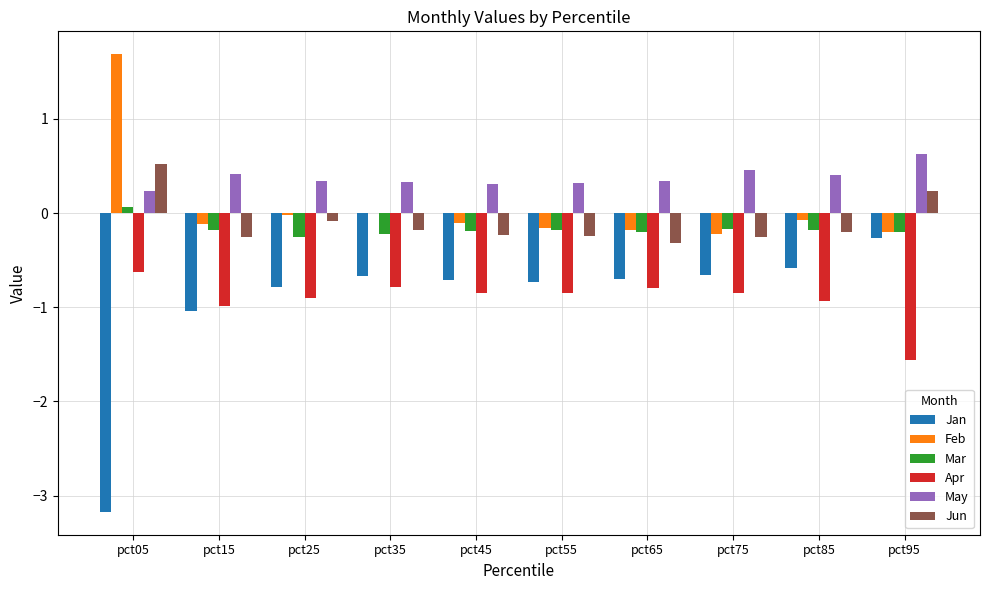

The Feb series shows -0.0 at pct25. True or false?

True